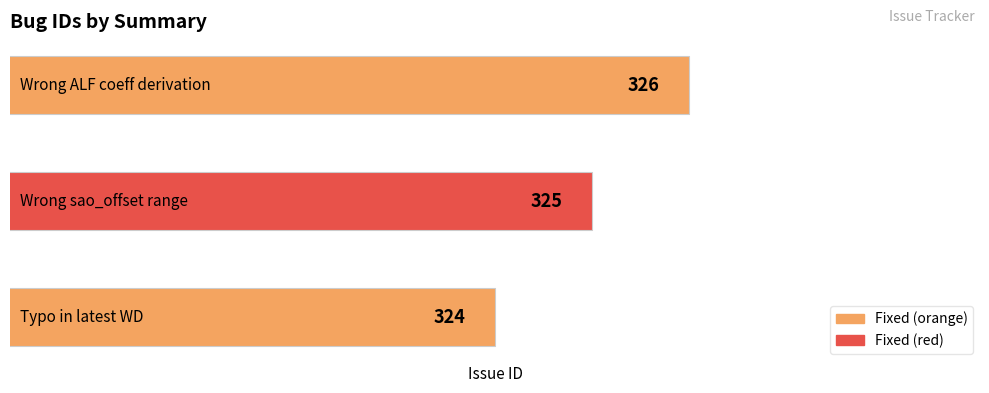

Count the number of data series in this chart.

1